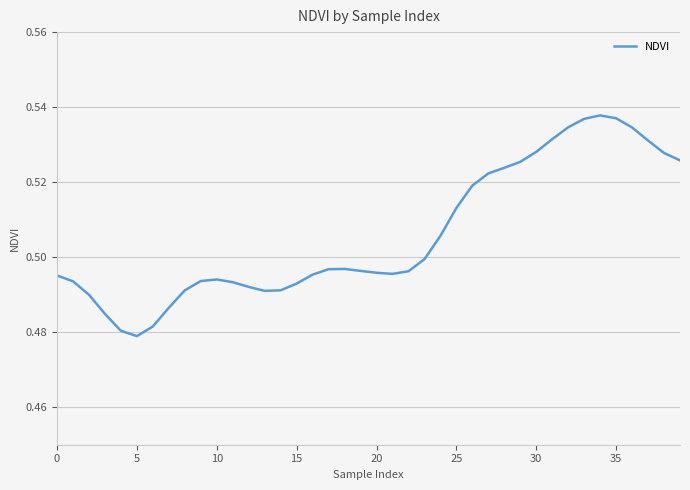

Which has a higher value, 15 or 25?

25